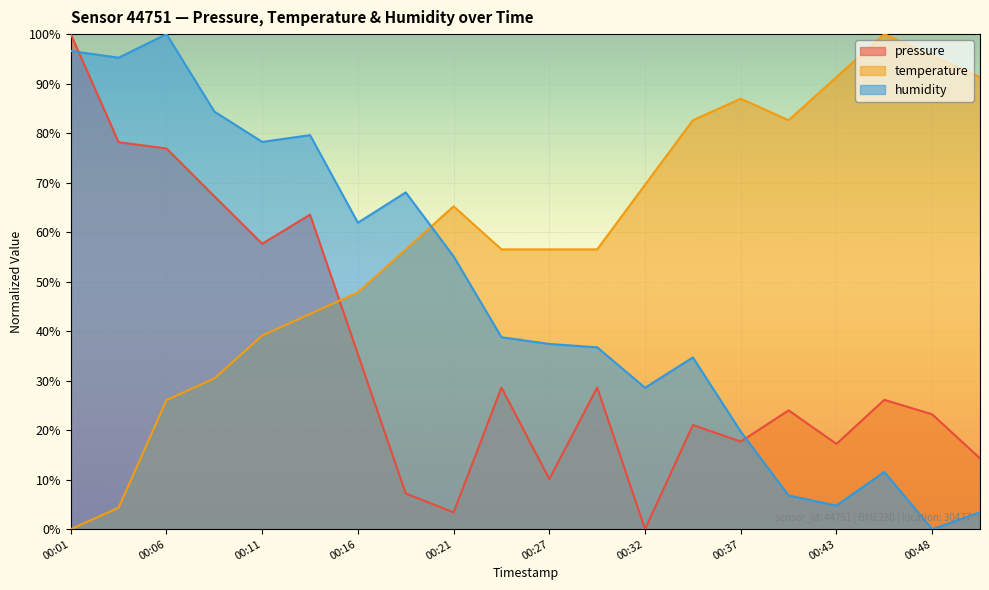

Which series has the largest total across all categories?

temperature